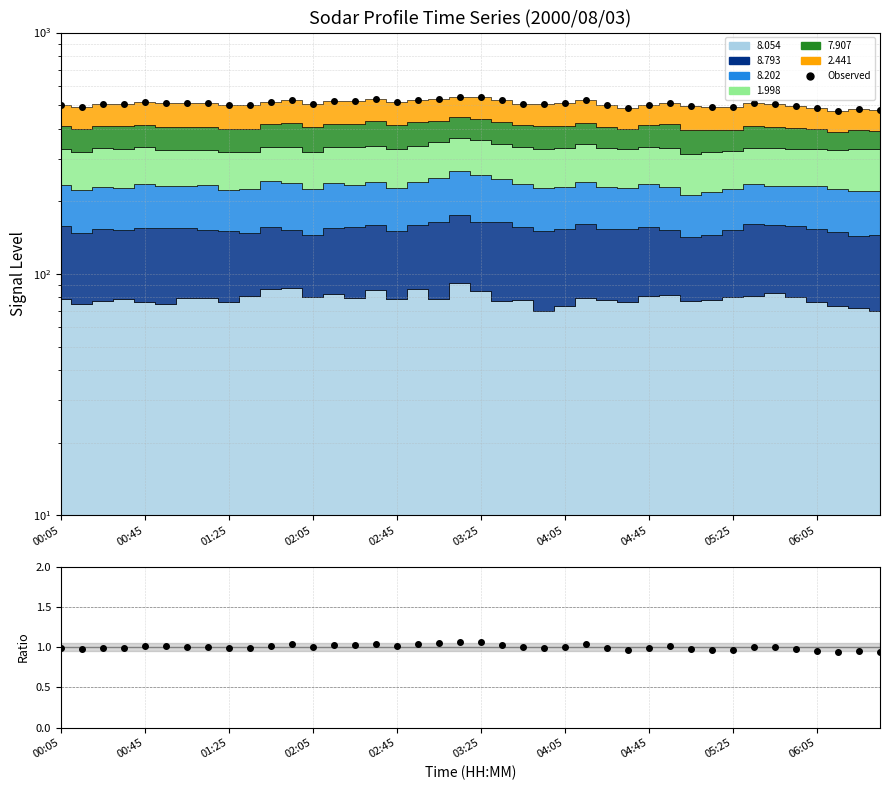

In Observed, how many points are higher than both neighbors (excluding endpoints)?

10